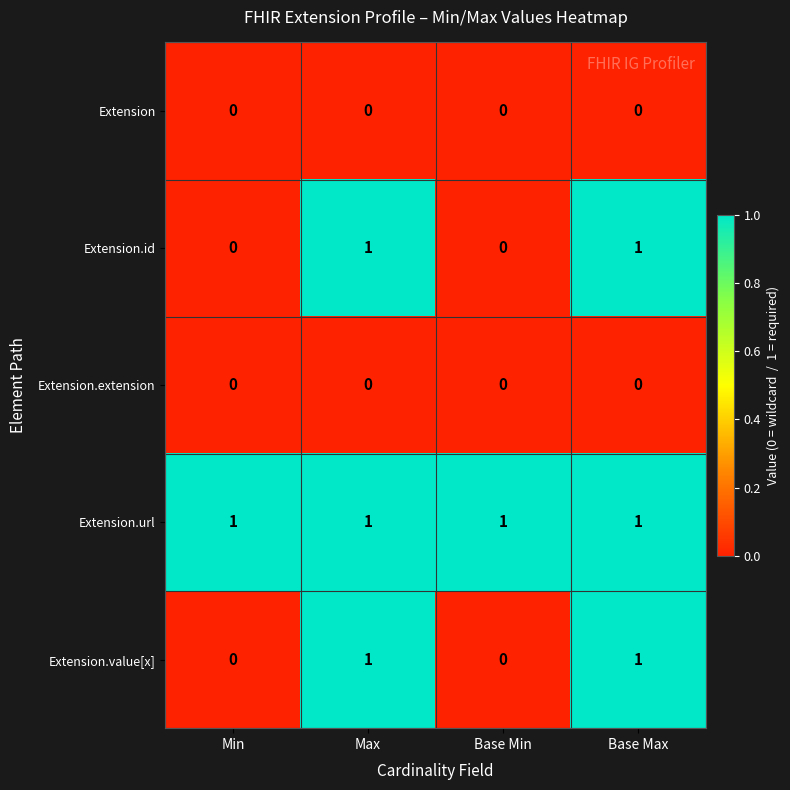

Count the Extension.id values in the range 0 to 1.

4